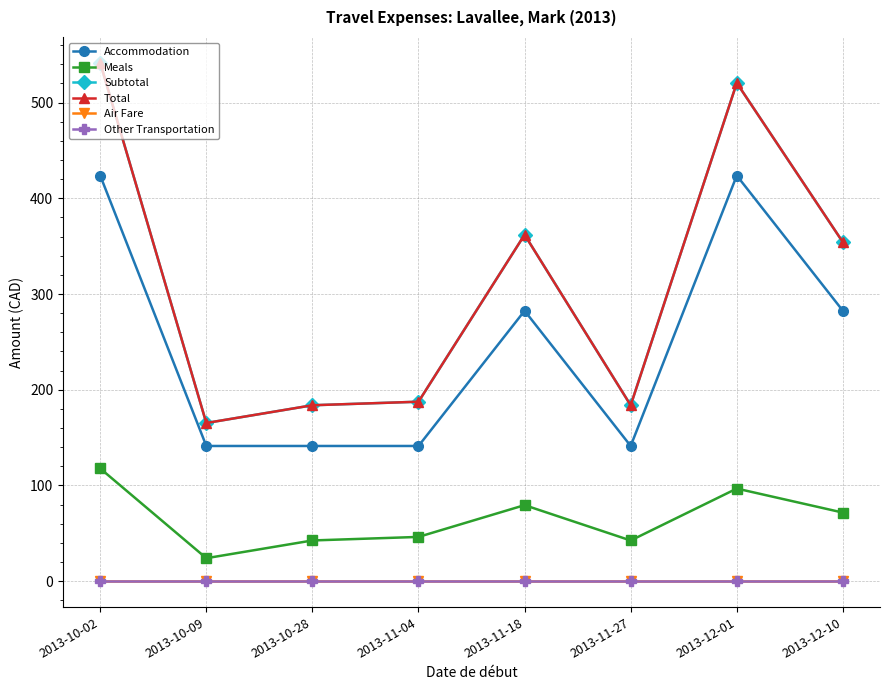

What is the average value of the Subtotal series?

312.3